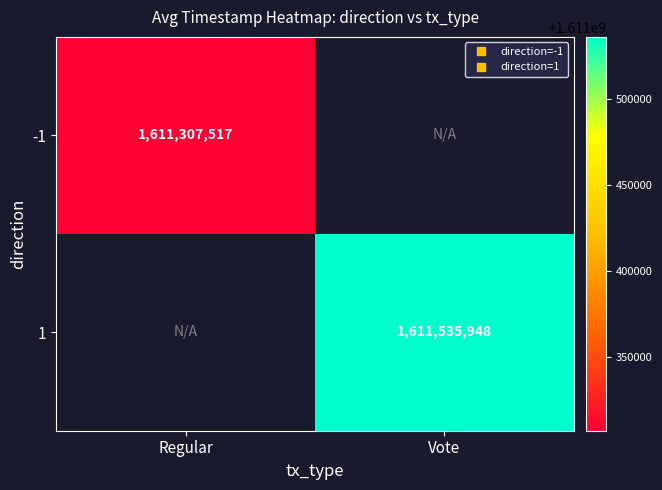

At how many categories does at least one series exceed 1611328397?

1